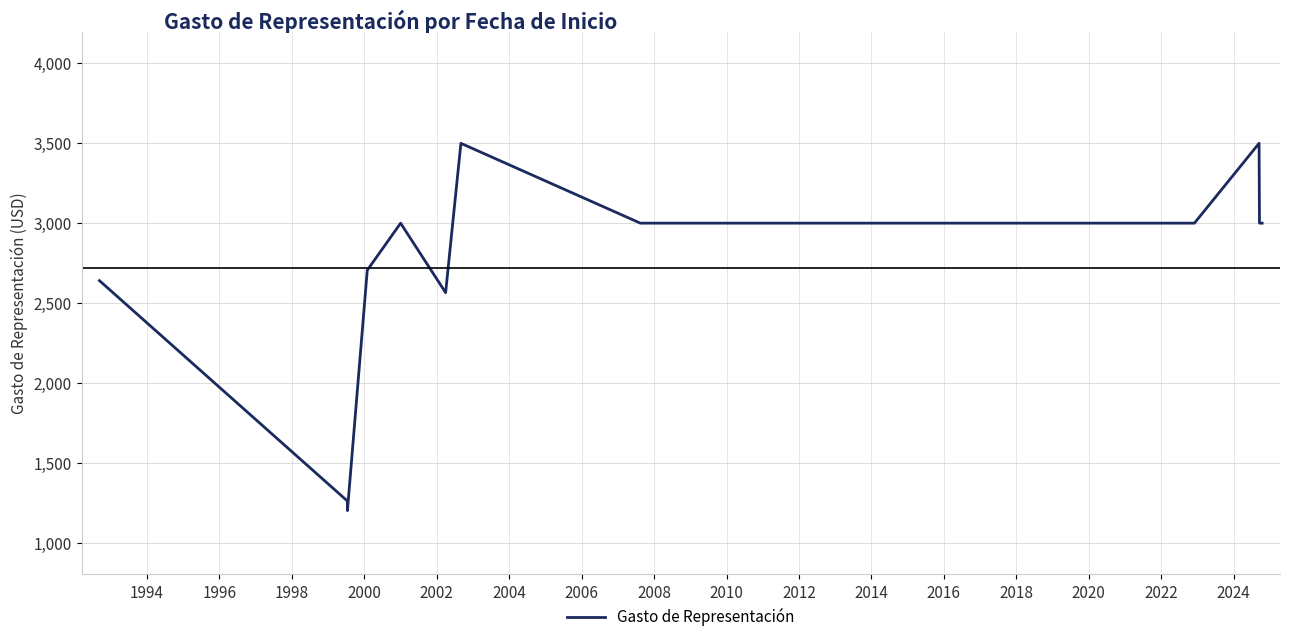

How many points are higher than both their immediate neighbors (excluding endpoints)?

3